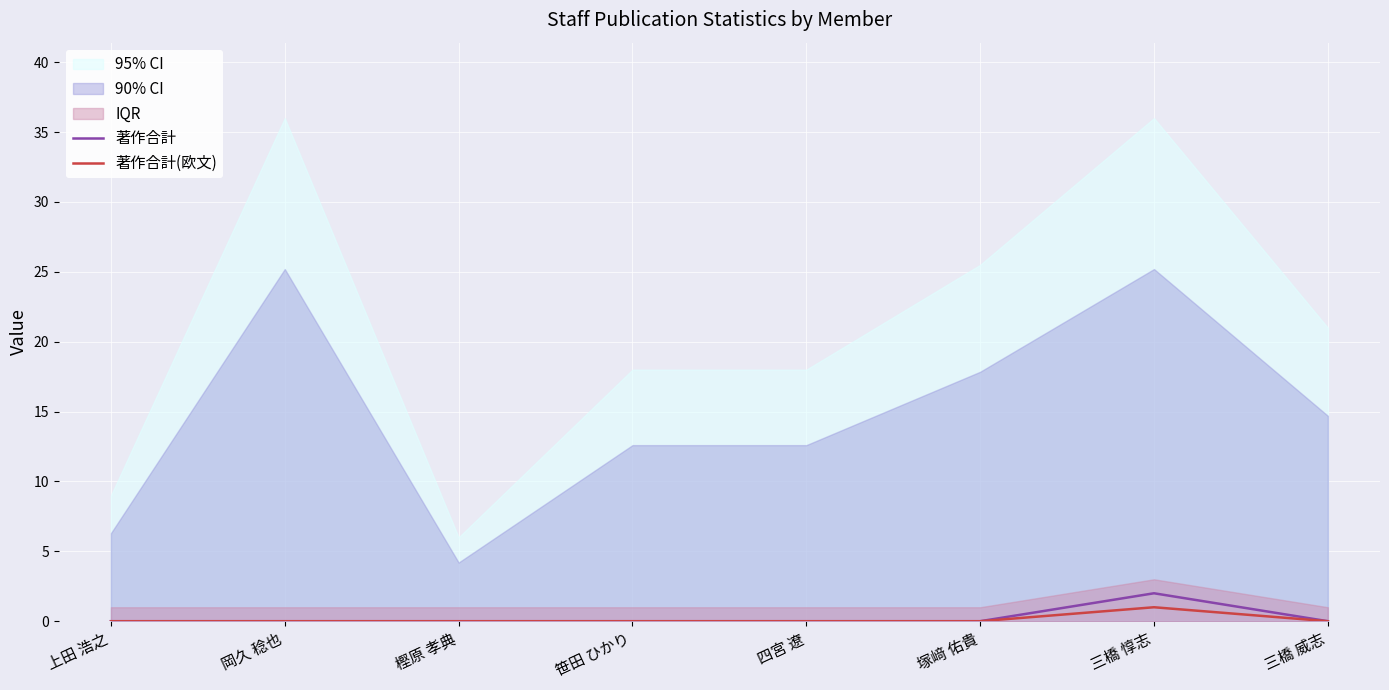

How many lines are shown in the chart?

2